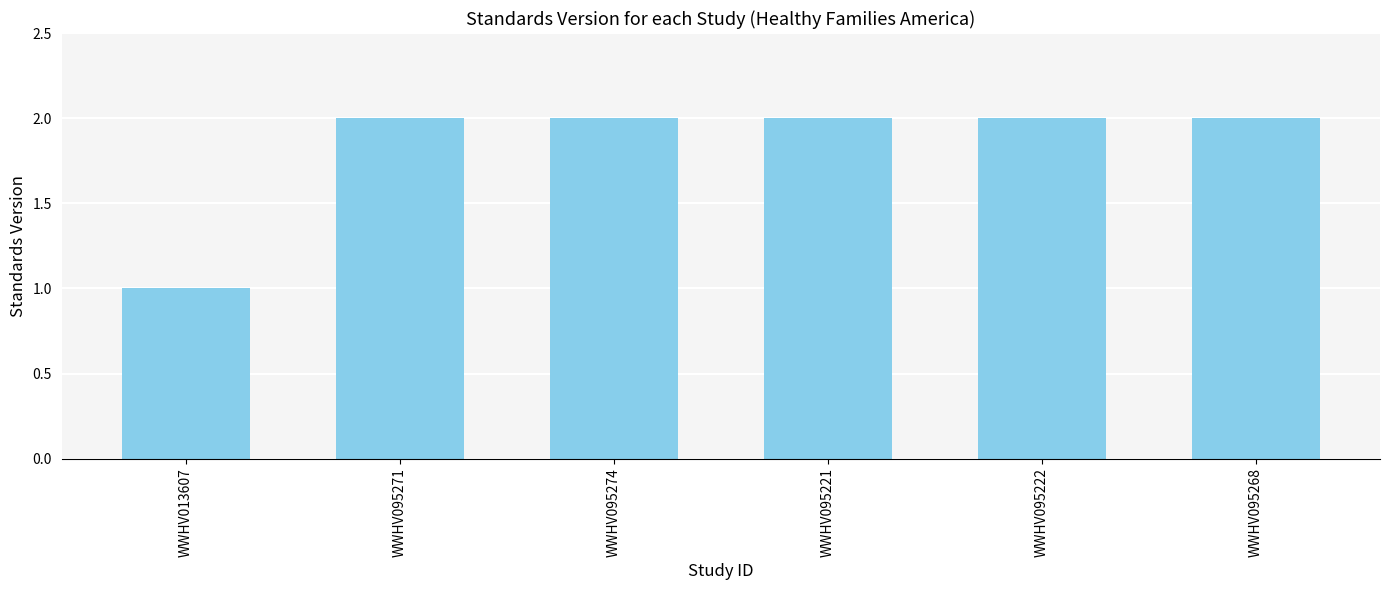

What is the minimum value shown in the chart?

1